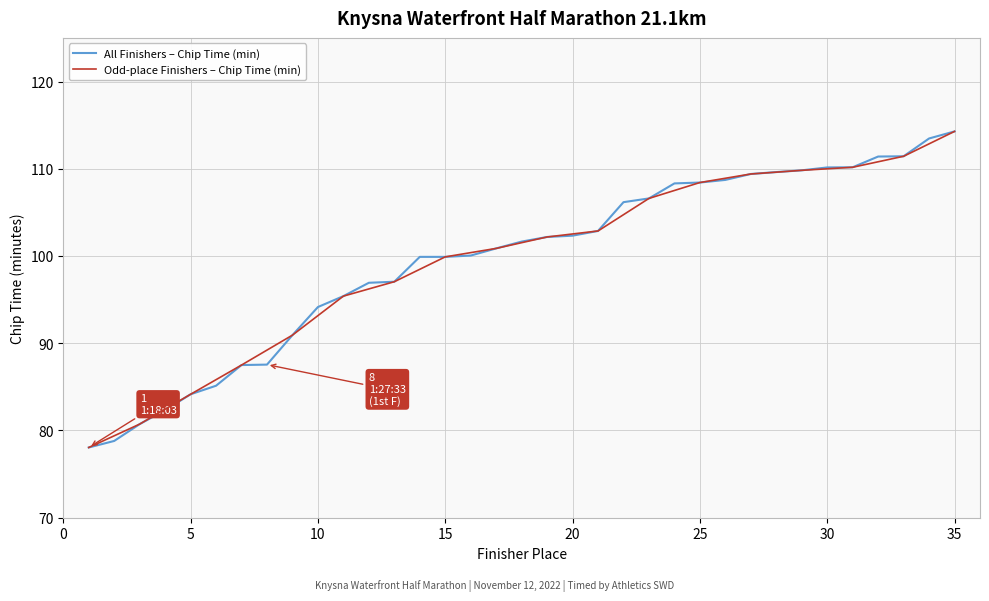

What is the average value?

99.6